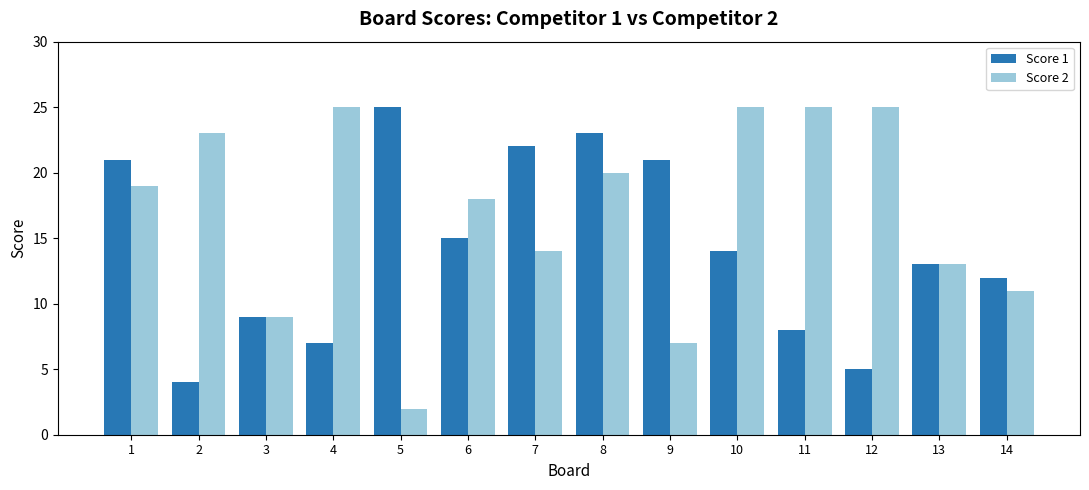

Which series has the widest spread of values?

Score 2